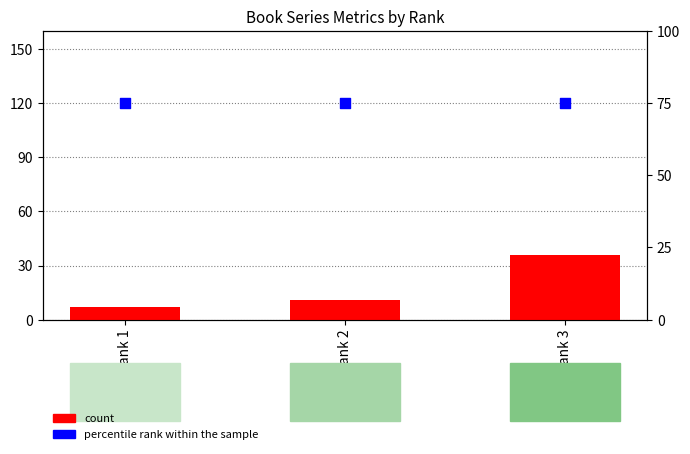

What is the total value across all series at Rank 3?

111